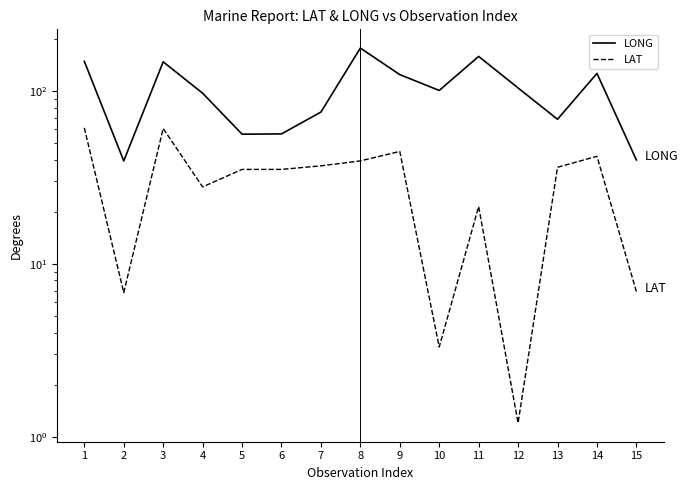

At 11, list the series in order from smallest to largest.

LAT, LONG